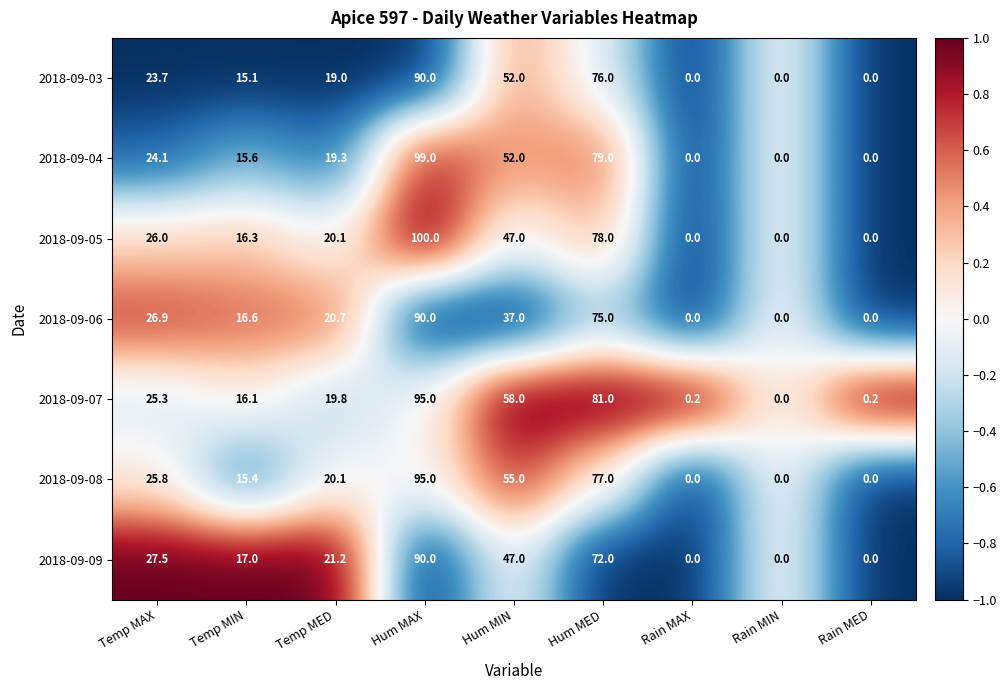

What is the sum of the 2018-09-03 values at Hum MAX and Rain MED?

90.0